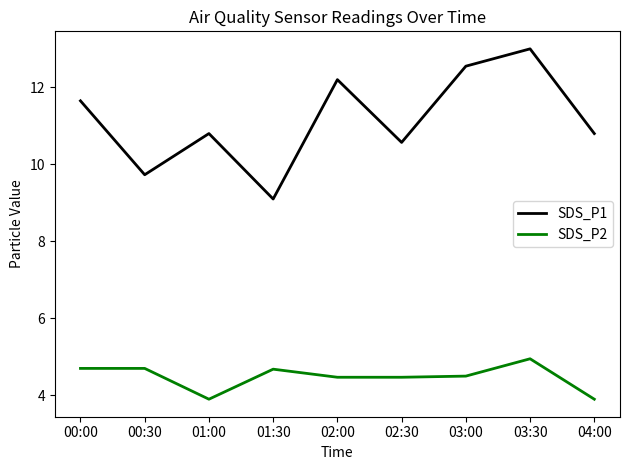

Which series has the largest total across all categories?

SDS_P1